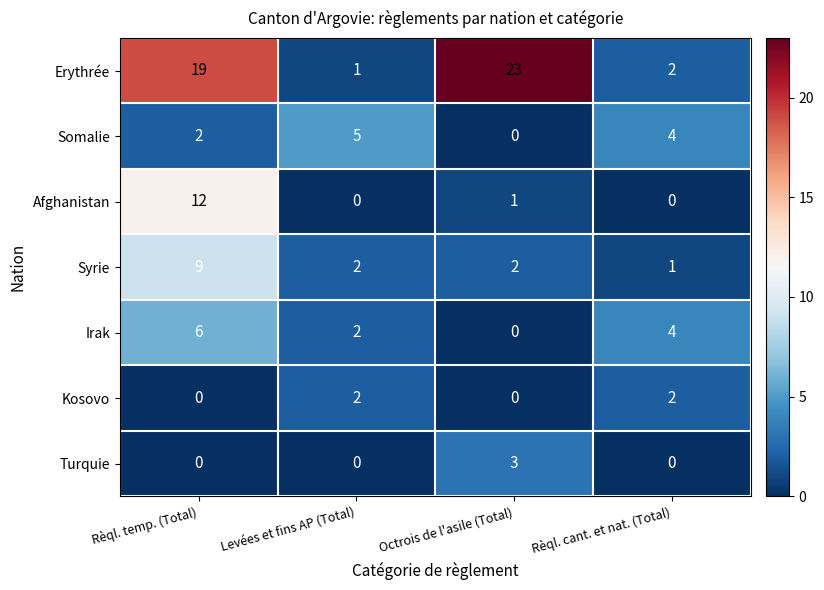

Rank the series by their maximum value, from lowest to highest.

Kosovo, Turquie, Somalie, Irak, Syrie, Afghanistan, Erythrée